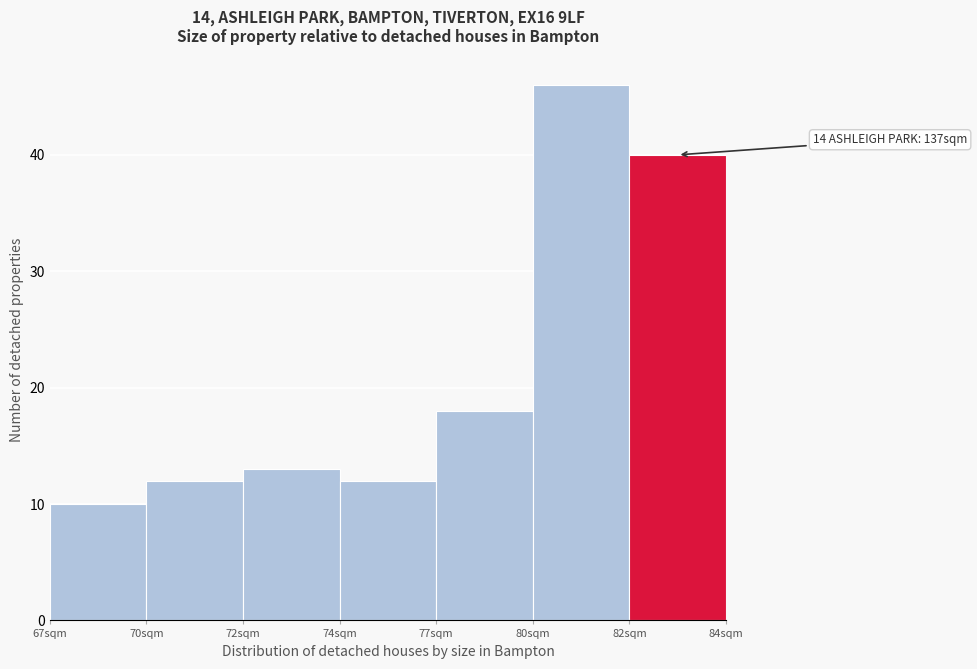

Reading left to right, list all the values displayed in this chart.

67sqm=10	70sqm=12	72sqm=13	74sqm=12	77sqm=18	80sqm=46	82sqm=40